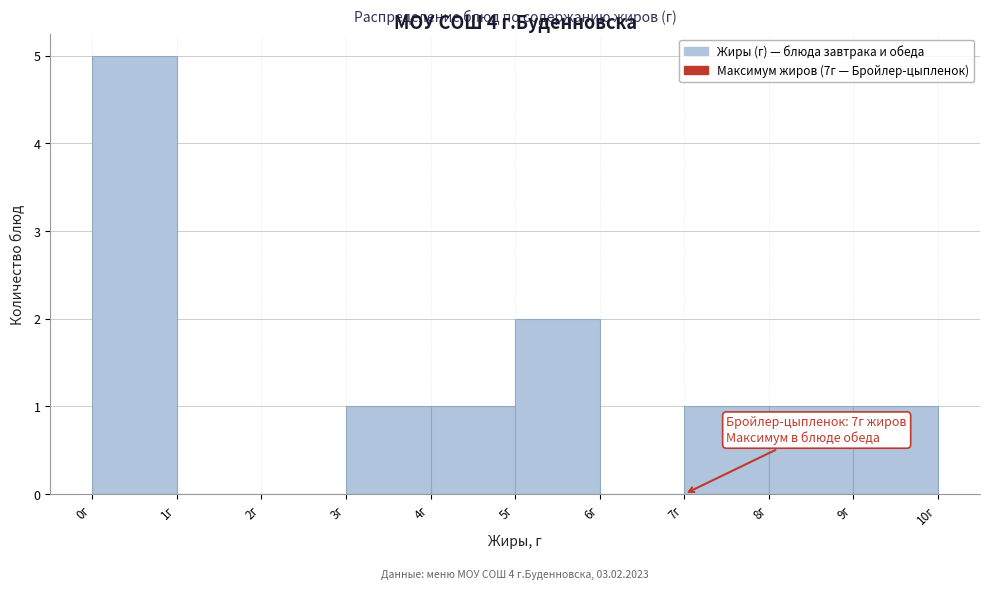

Which range on the x-axis has the tallest bar?

0 to 1